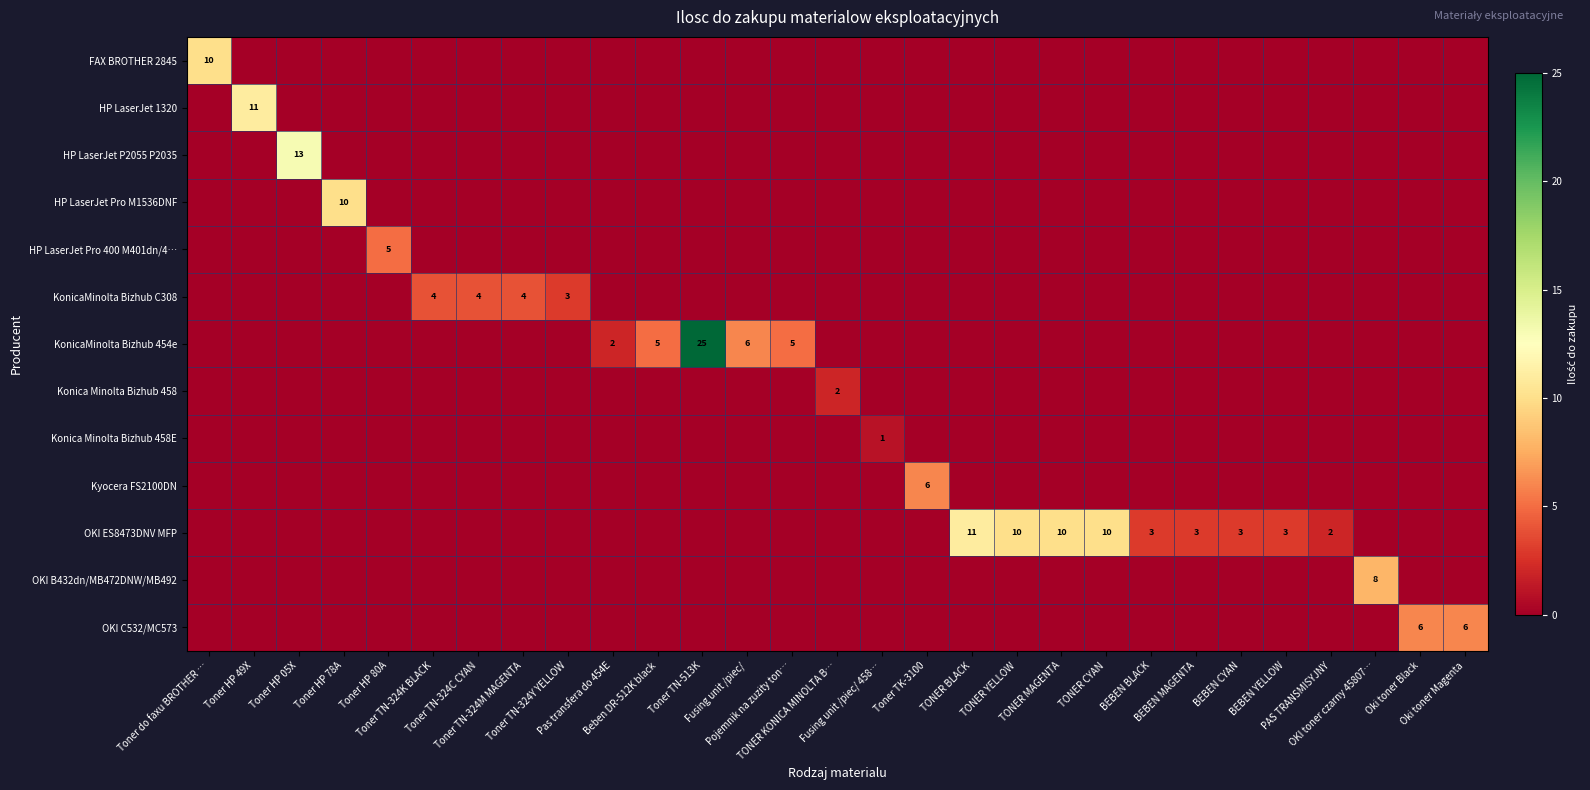

Rank the series by their maximum value, from lowest to highest.

Konica Minolta Bizhub 458E, Konica Minolta Bizhub 458, KonicaMinolta Bizhub C308, HP LaserJet Pro 400 M401dn/4…, Kyocera FS2100DN, OKI C532/MC573, OKI B432dn/MB472DNW/MB492, FAX BROTHER 2845, HP LaserJet Pro M1536DNF, HP LaserJet 1320, OKI ES8473DNV MFP, HP LaserJet P2055 P2035, KonicaMinolta Bizhub 454e